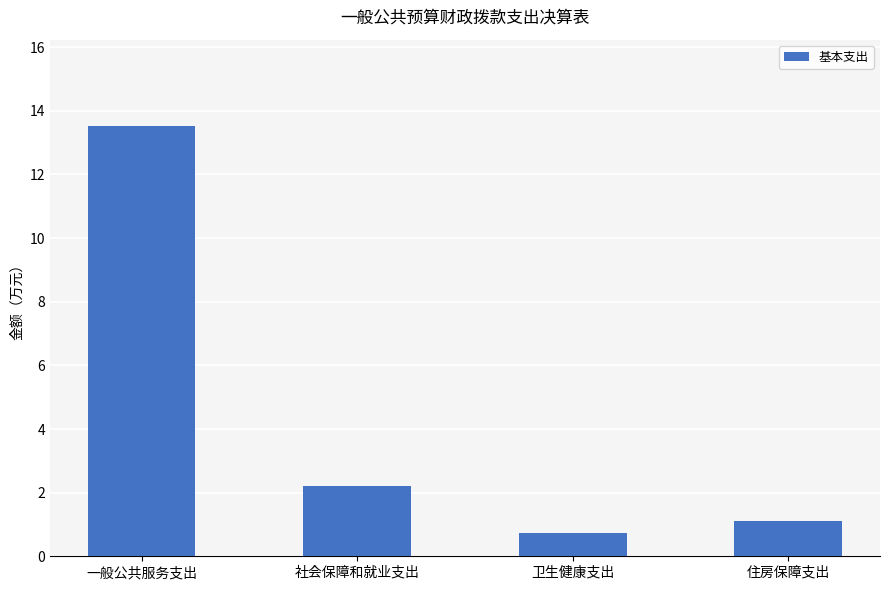

Is it true that the value at 社会保障和就业支出 is 2.2?

True